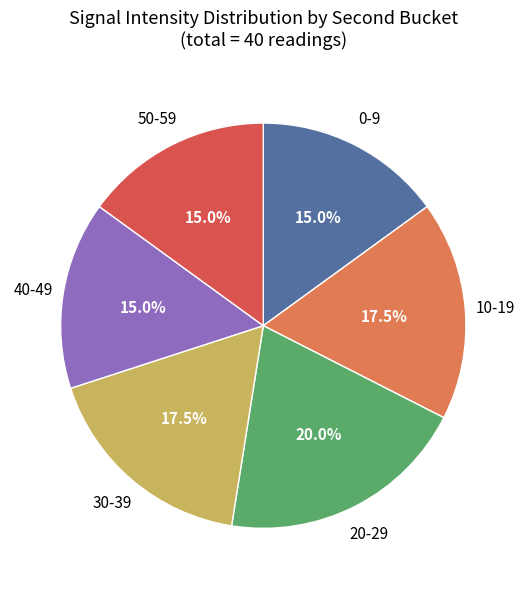

What is the largest slice in the pie chart?

20-29